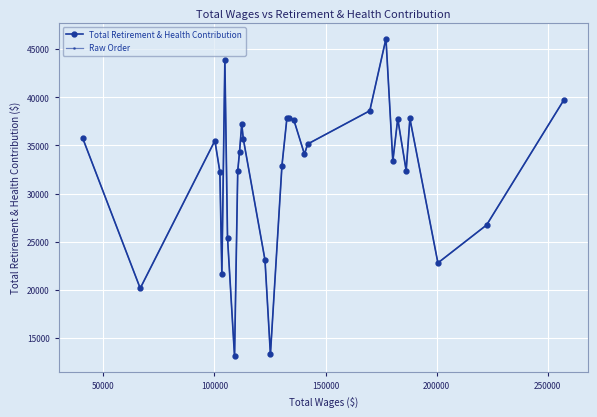

Rank the series by their maximum value, from highest to lowest.

Total Retirement & Health Contribution, Raw Order